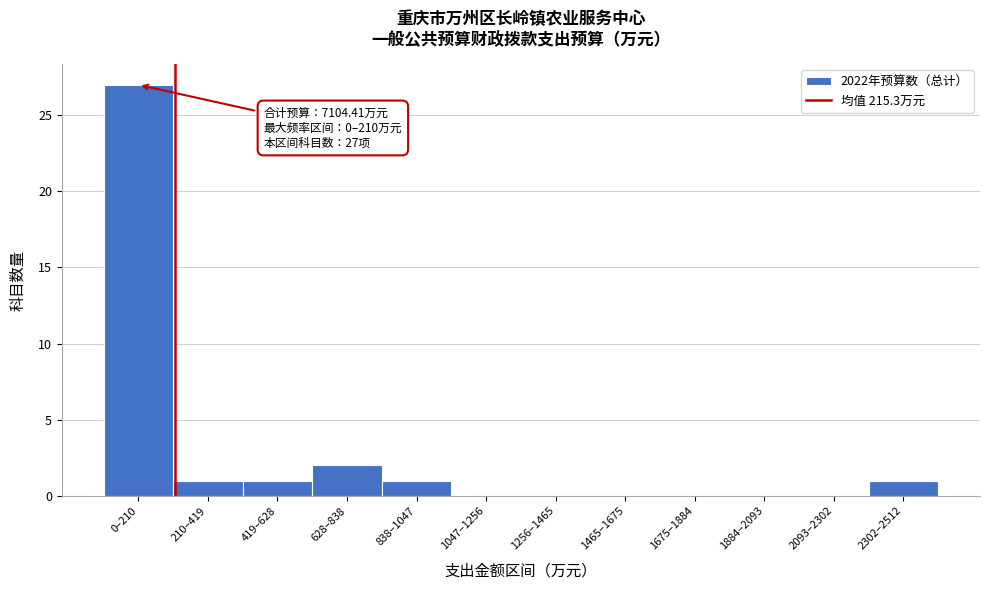

Reading left to right, what are all the values shown in this chart?

0–210=27	210–419=1	419–628=1	628–838=2	838–1047=1	1047–1256=0	1256–1465=0	1465–1675=0	1675–1884=0	1884–2093=0	2093–2302=0	2302–2512=1